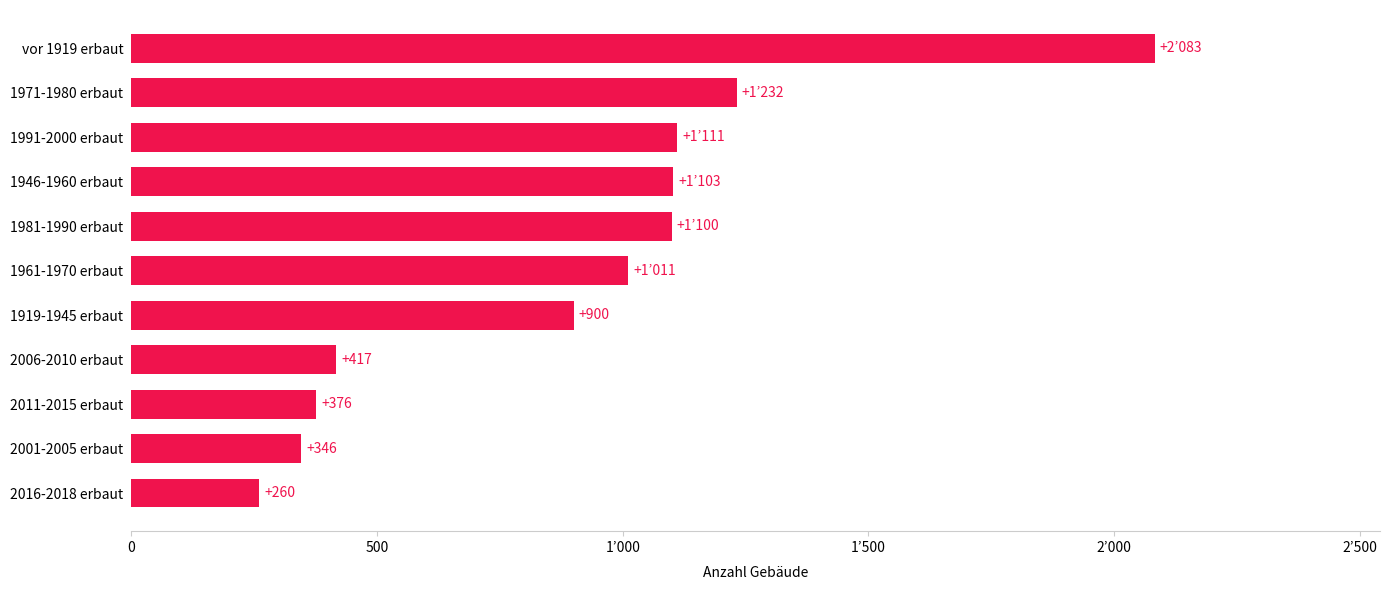

What is the difference between the maximum and minimum values?

1823